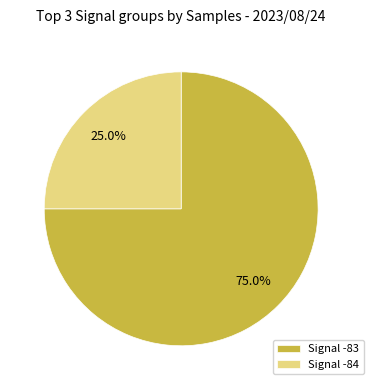

What is the ratio of the value at Signal -83 to the value at Signal -84?

3.0